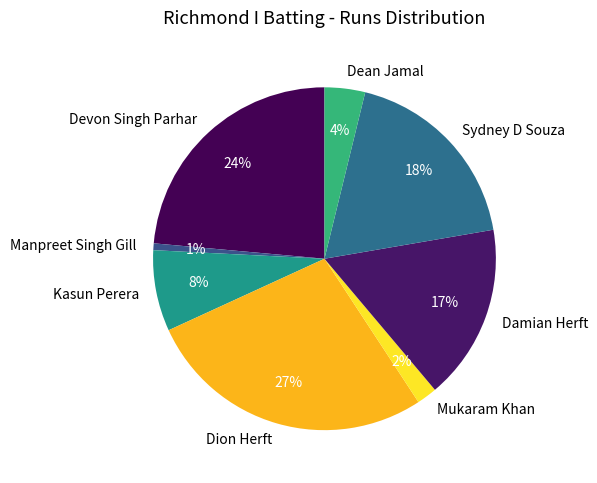

Which category has the smallest portion of the pie?

Manpreet Singh Gill